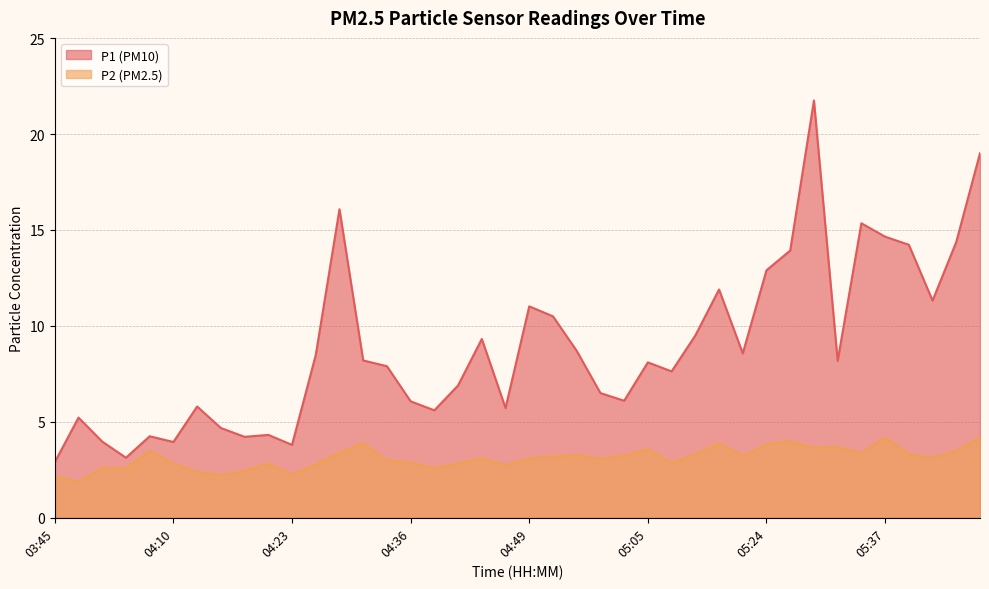

At 05:42, list the series in order from smallest to largest.

P2, P1